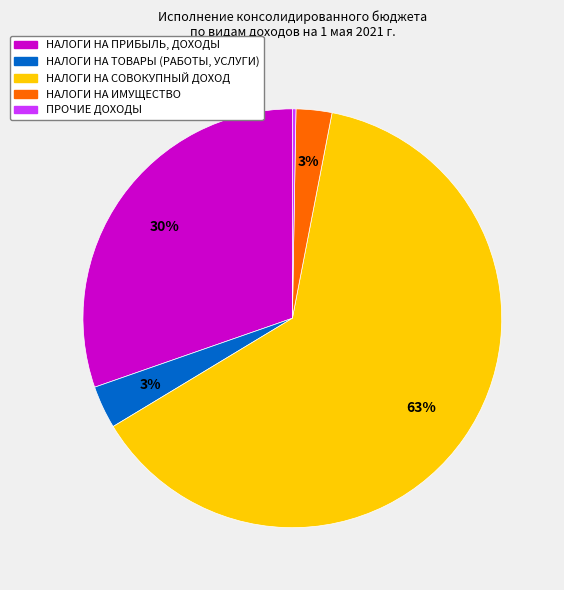

To the nearest percent, what is the average slice percentage?

20%